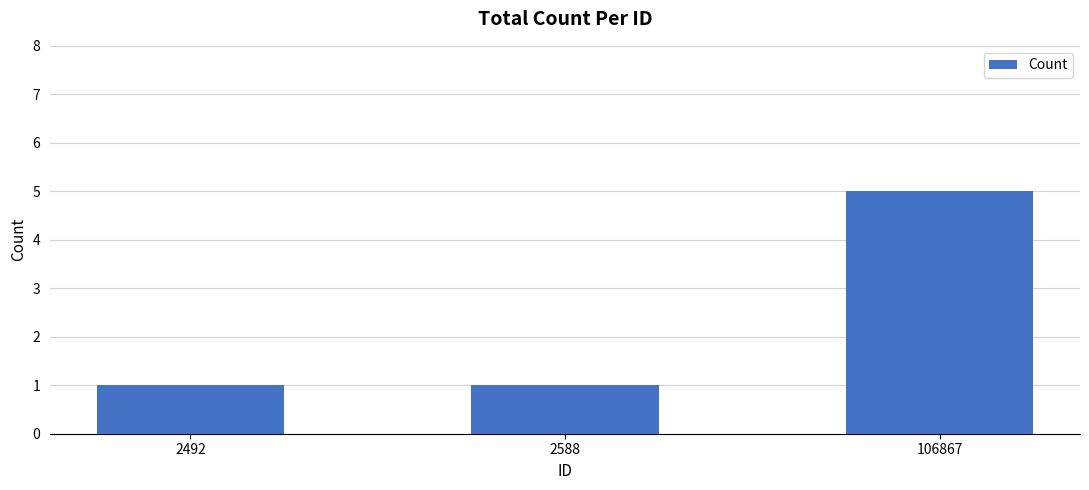

What is the change in value from 2492 to 106867?

+4